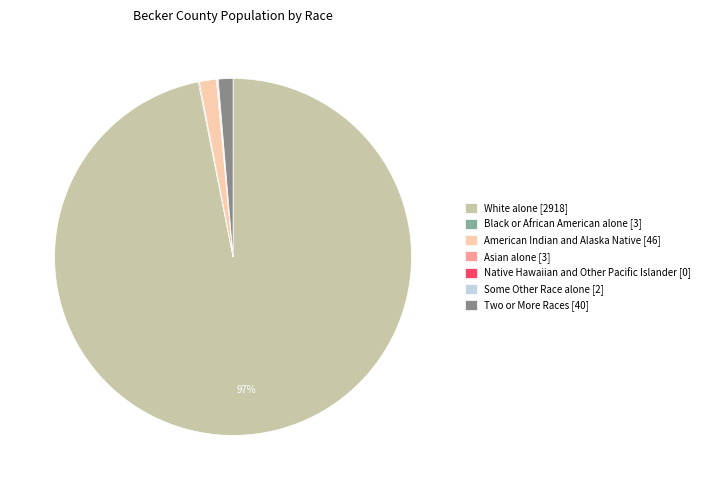

To the nearest percent, what percentage of the pie is American Indian and Alaska Native?

2%